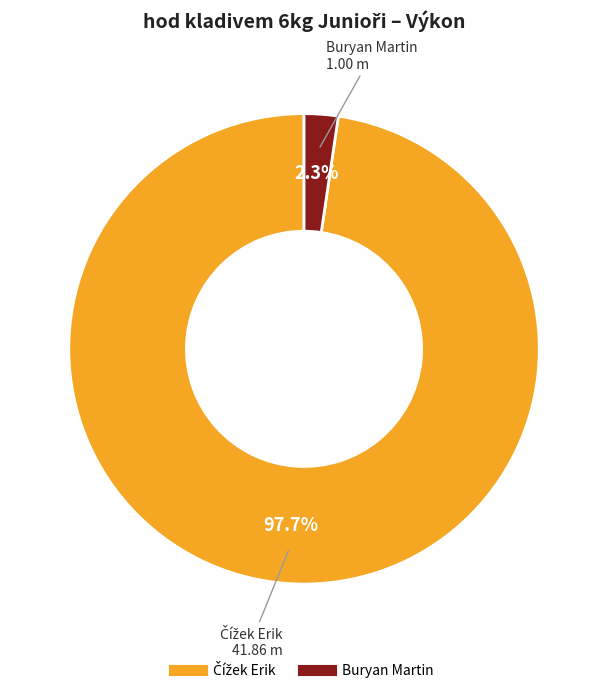

Which category has the smallest portion of the pie?

Buryan Martin